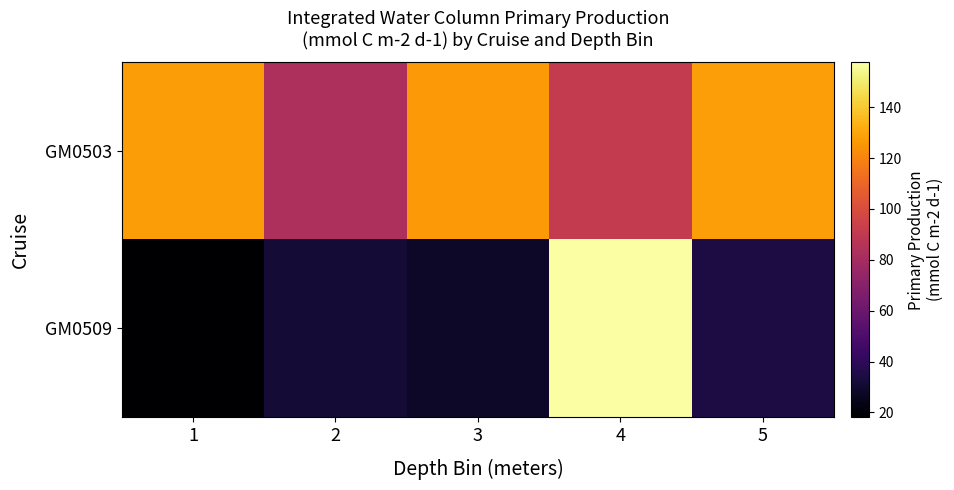

Reading right to left, transcribe all the data shown in this chart.

GM0503: 5=127.7	4=90.7	3=126.6	2=82.8	1=127.5
GM0509: 5=34.1	4=157.7	3=28.0	2=31.4	1=18.1